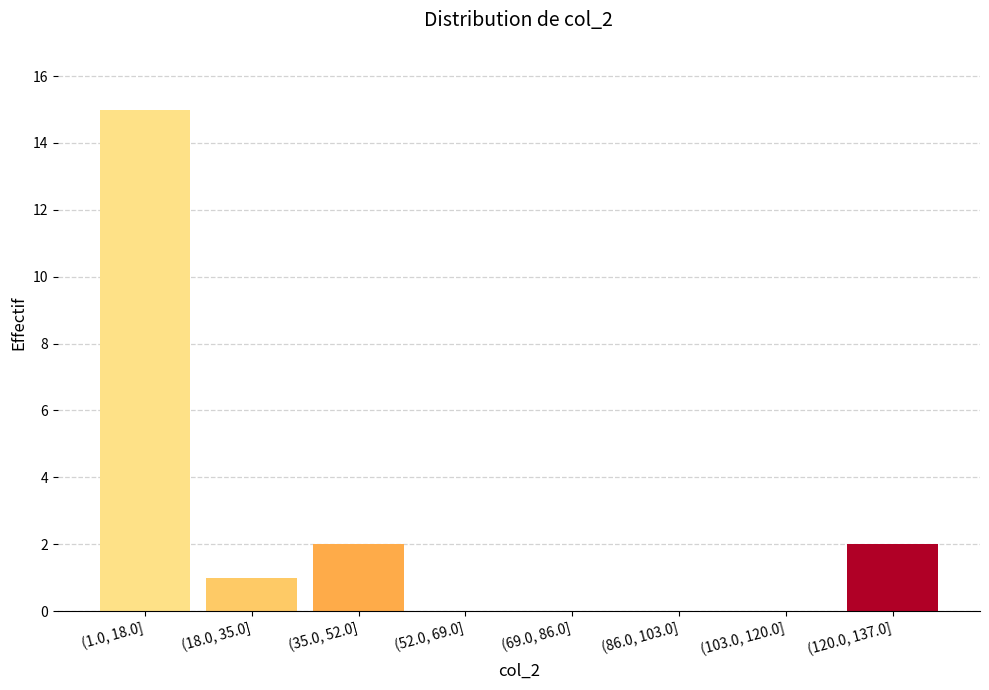

Reading left to right, list all the values displayed in this chart.

(1.0, 18.0]=15	(18.0, 35.0]=1	(35.0, 52.0]=2	(52.0, 69.0]=0	(69.0, 86.0]=0	(86.0, 103.0]=0	(103.0, 120.0]=0	(120.0, 137.0]=2